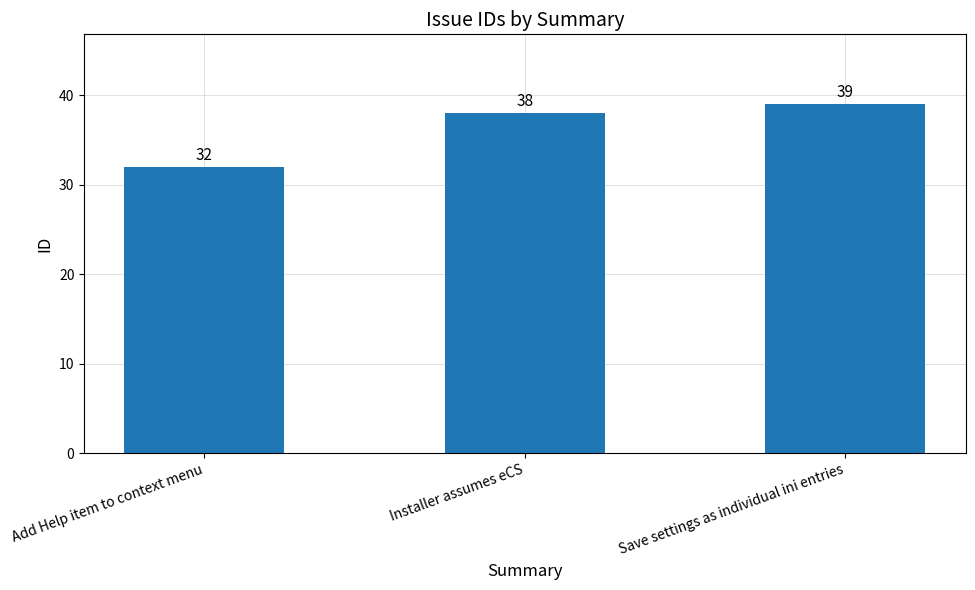

True or false: the data shows 32 at Add Help item to context menu.

True